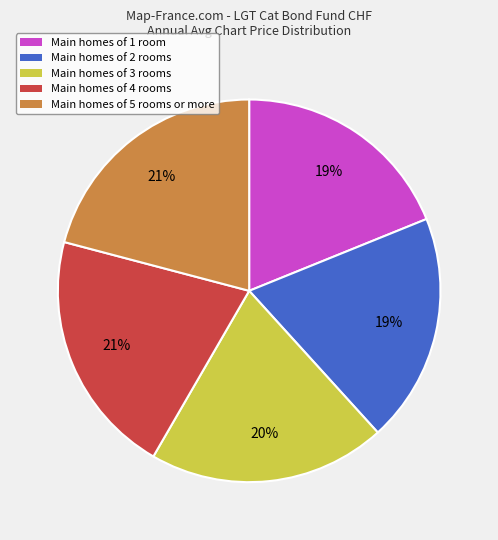

True or false: Main homes of 2 rooms accounts for 6% of the total.

False